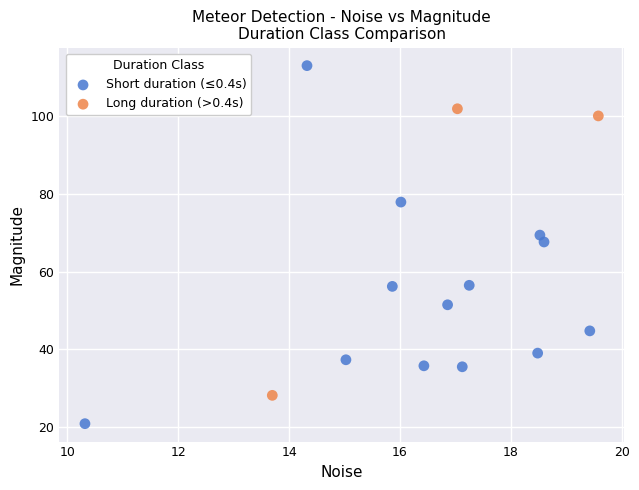

What are all the series names shown in the legend?

Short duration (≤0.4s), Long duration (>0.4s)